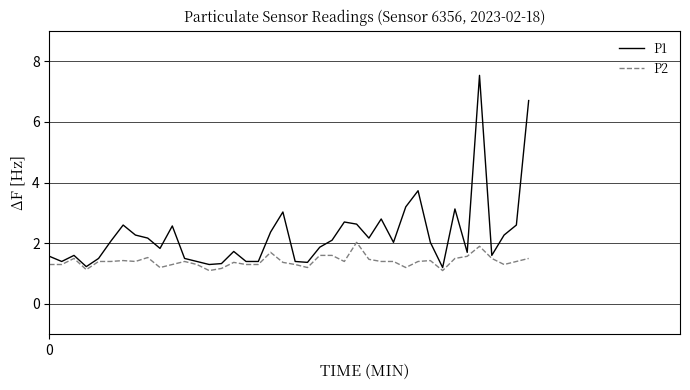

Which series has the widest spread of values?

P1